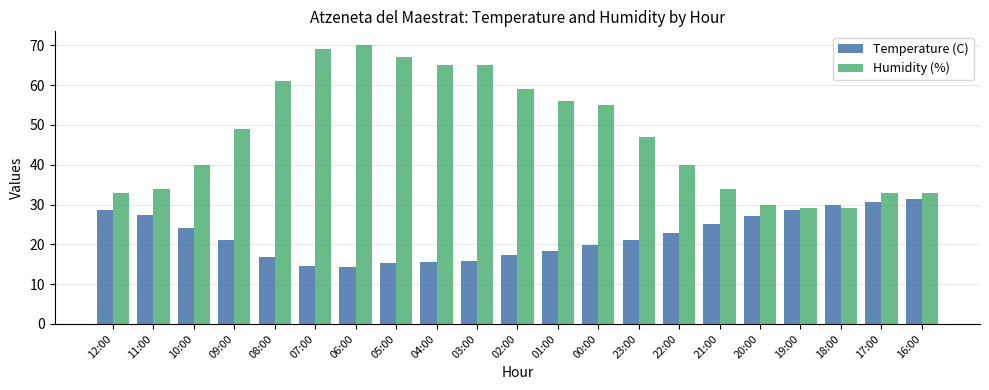

What is the value of the Humidity (%) bar at the 9th from the left?

65.0